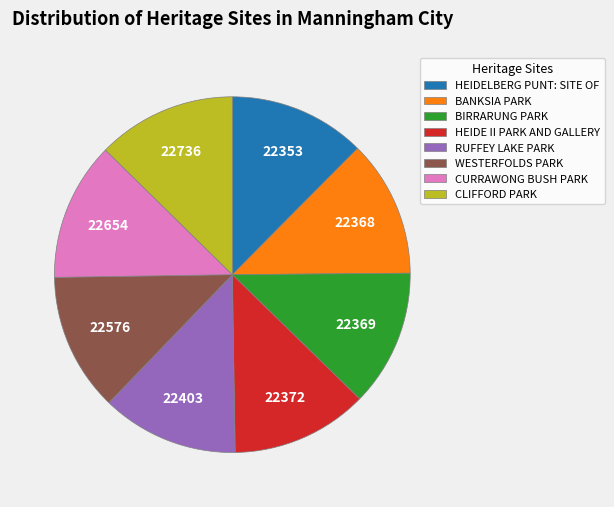

Is the sum of BIRRARUNG PARK and CURRAWONG BUSH PARK greater than half?

No